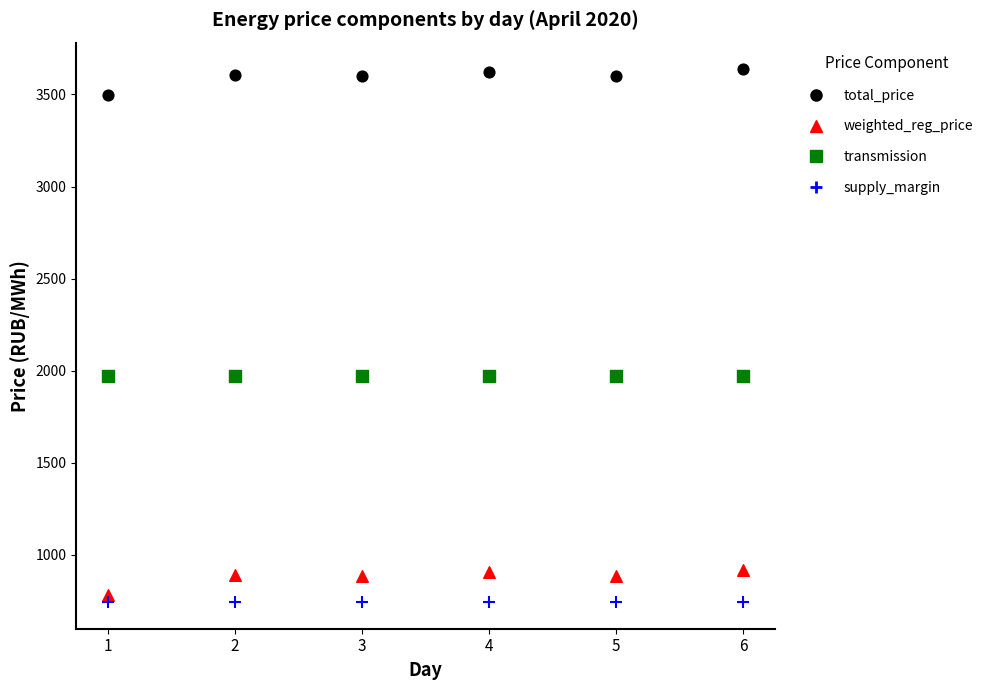

Which series reaches the maximum Y coordinate?

total_price